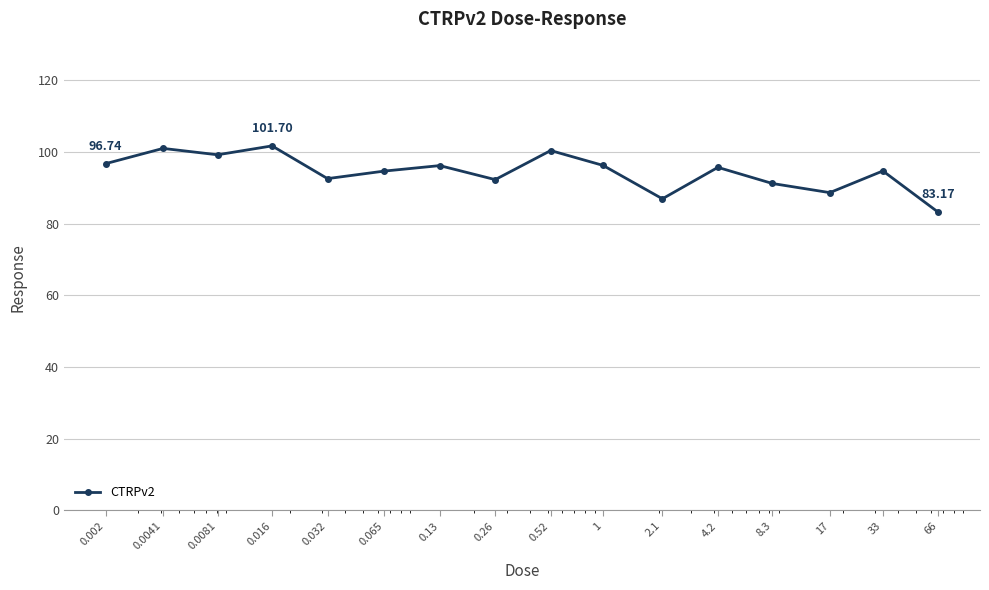

What is the average value?

94.5